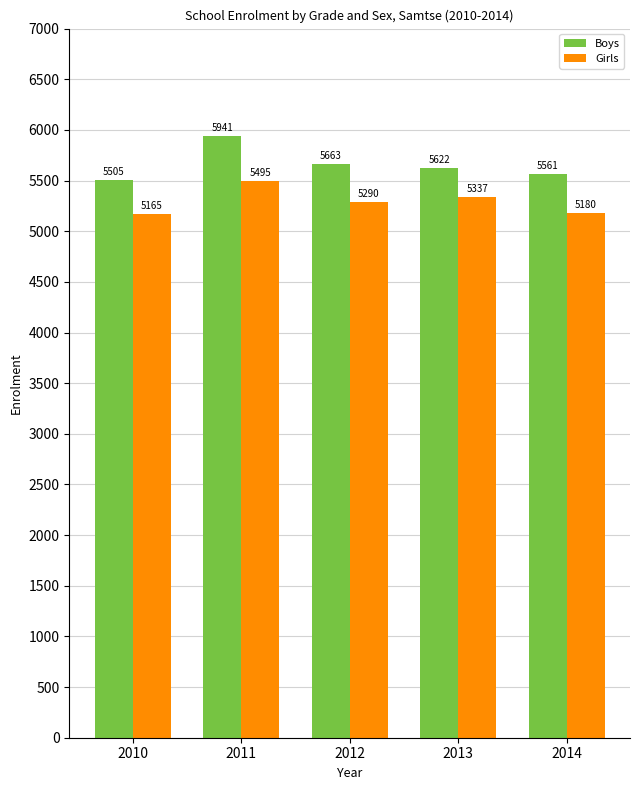

List the labels in order of Girls value, smallest first.

2010, 2014, 2012, 2013, 2011